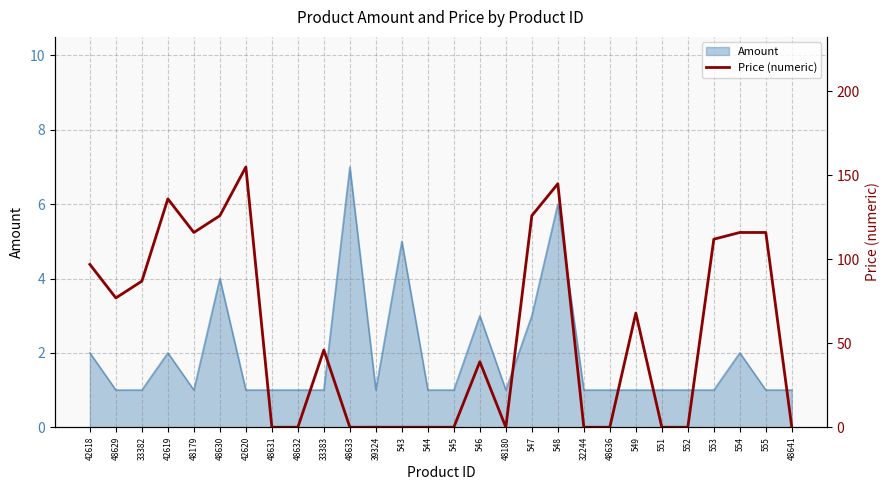

What is the average value?

56